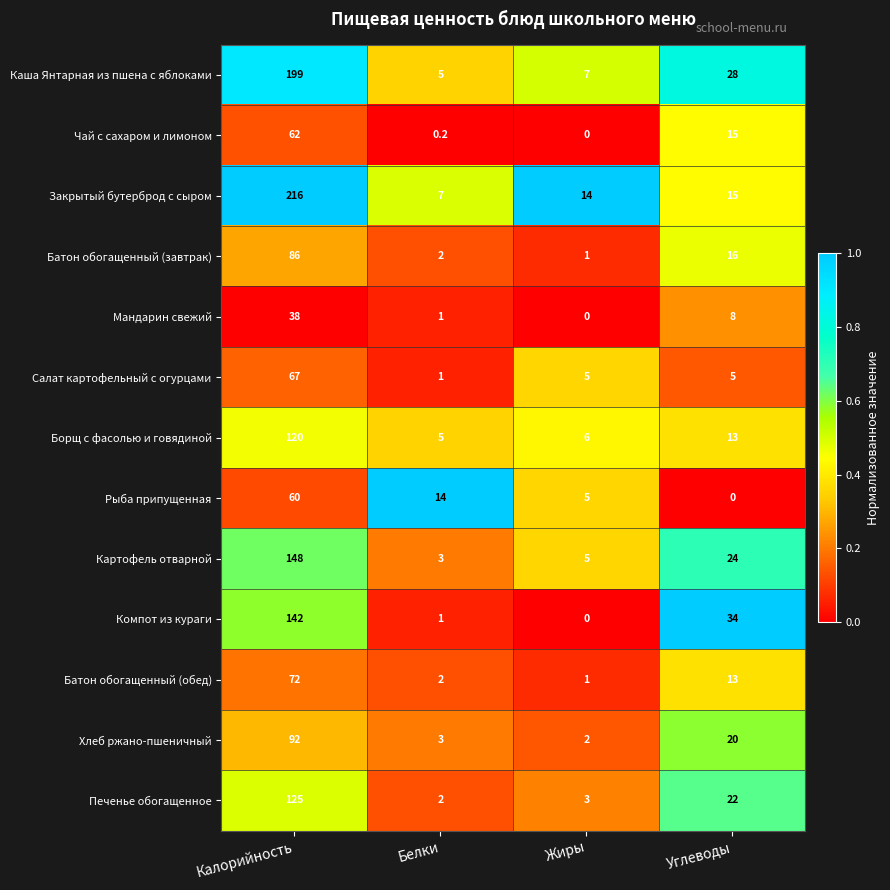

True or false: Борщ с фасолью и говядиной has a value of 9.0 at Жиры.

False